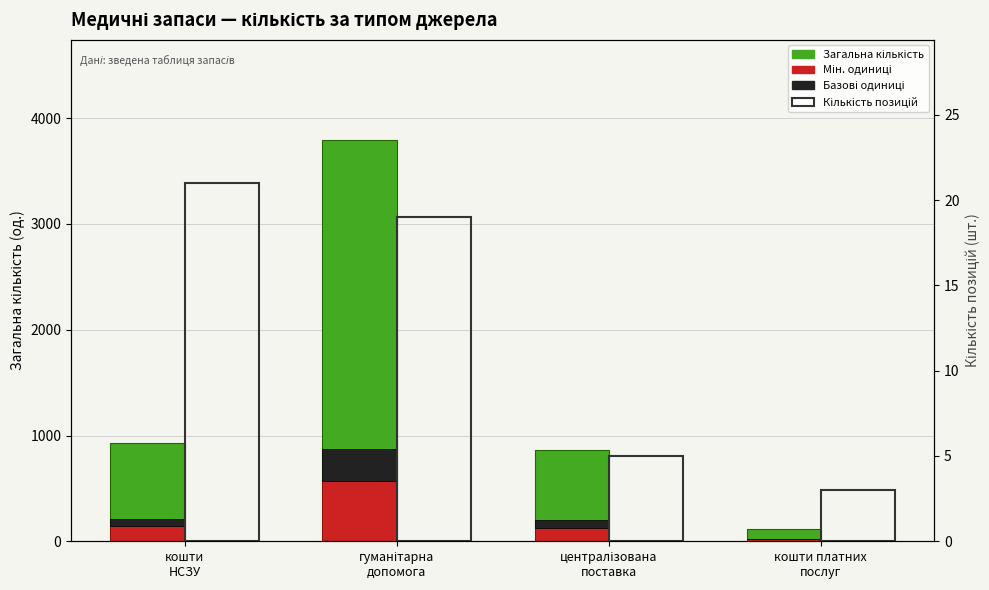

What is the difference between the Базові одиниці (Seed-style) values at централізована
поставка and кошти
НСЗУ?

5.5